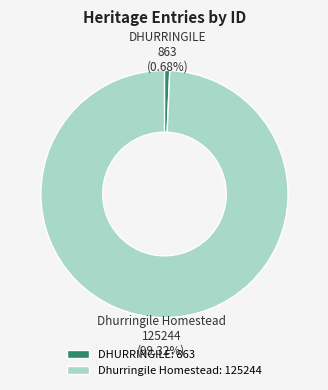

What percentage do DHURRINGILE and Dhurringile Homestead together represent?

100.0%